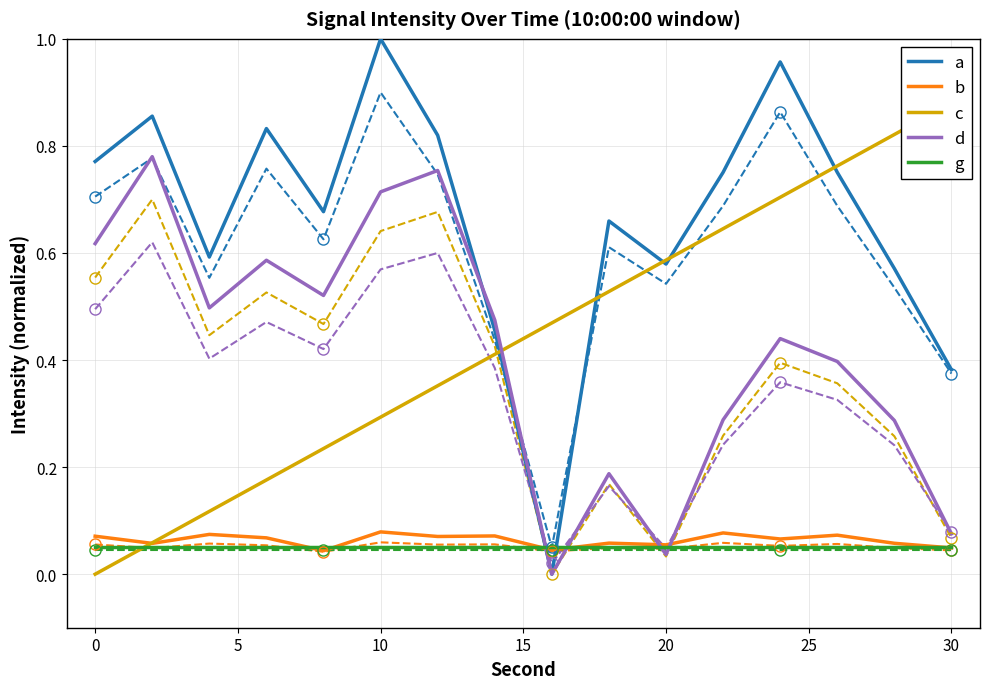

Reading right to left, transcribe all the data shown in this chart.

a: 0.4	0.6	0.8	1.0	0.8	0.6	0.7	0.0	0.5	0.8	1.0	0.7	0.8	0.6	0.9	0.8
b: 0.0	0.1	0.1	0.1	0.1	0.1	0.1	0.0	0.1	0.1	0.1	0.0	0.1	0.1	0.1	0.1
c: 0.9	0.8	0.8	0.7	0.6	0.6	0.5	0.5	0.4	0.4	0.3	0.2	0.2	0.1	0.1	0.0
d: 0.1	0.3	0.4	0.4	0.3	0.0	0.2	0.0	0.5	0.8	0.7	0.5	0.6	0.5	0.8	0.6
g: 0.1	0.1	0.1	0.1	0.1	0.1	0.1	0.1	0.1	0.1	0.1	0.1	0.1	0.1	0.1	0.1